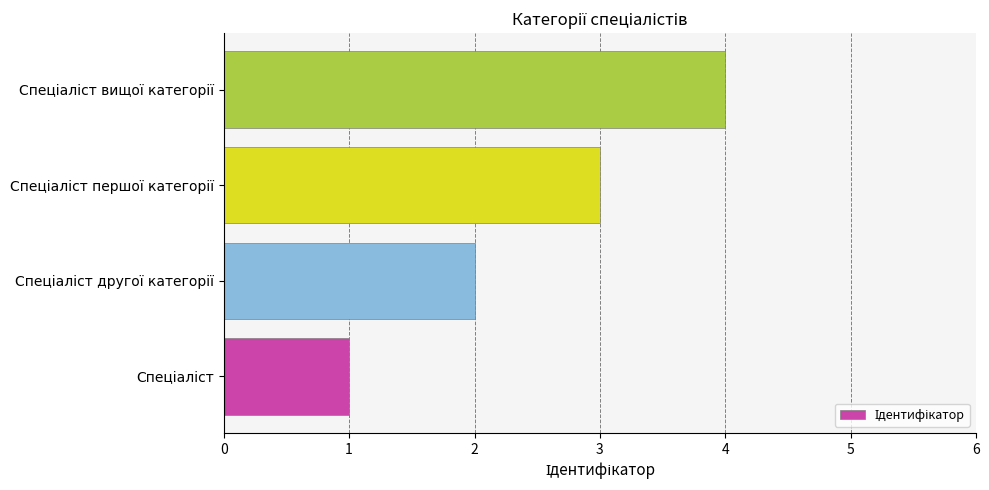

How many values are between 2 and 4?

3